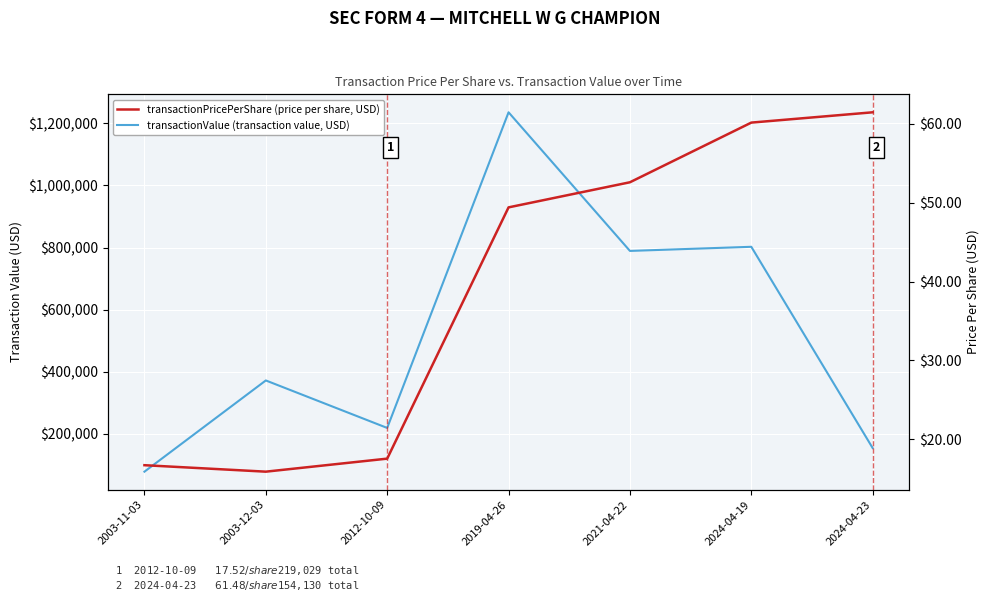

What value does the transactionPricePerShare (price per share, USD) series have at 2019-04-26?

49.4